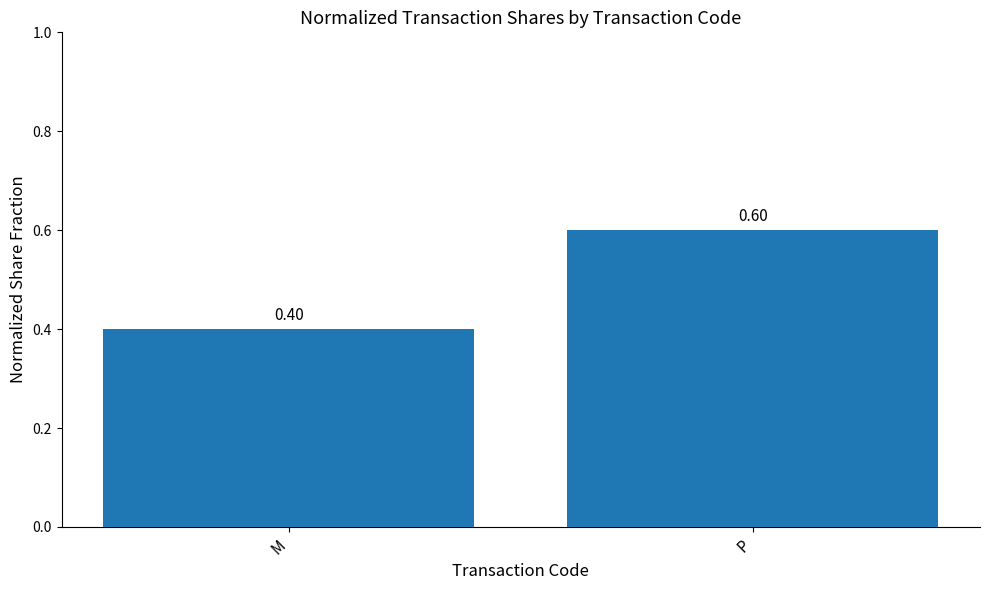

What position from the left is P?

2